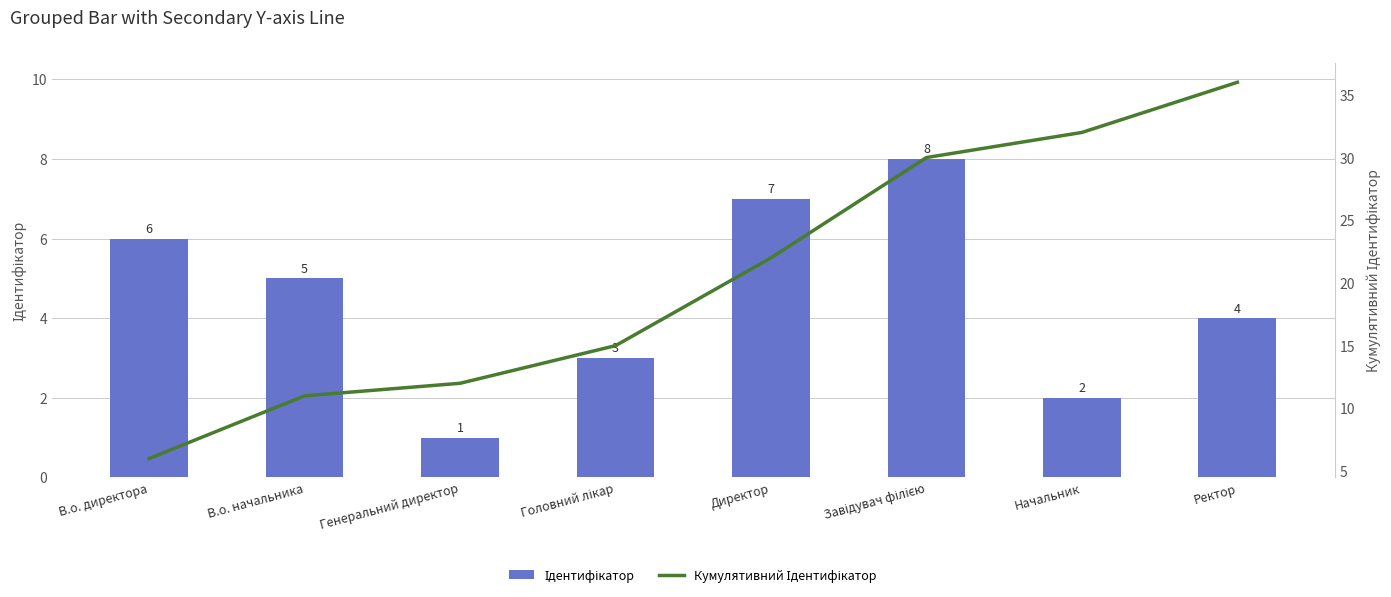

What is the sum of all Кумулятивний Ідентифікатор values?

164